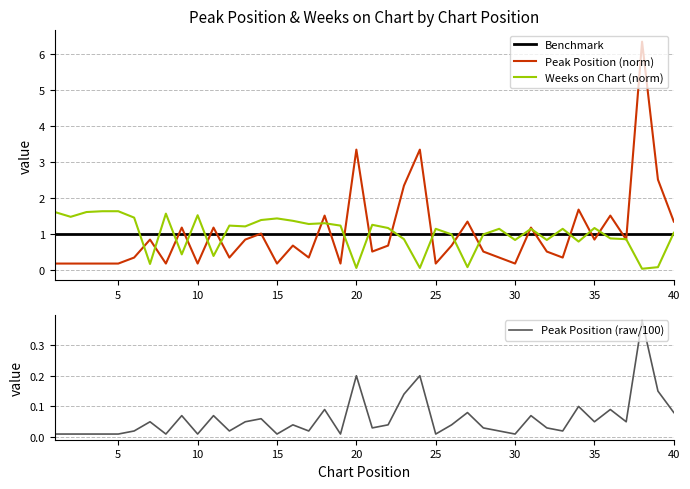

True or false: Peak Position and Weeks on Chart cross at least once.

True